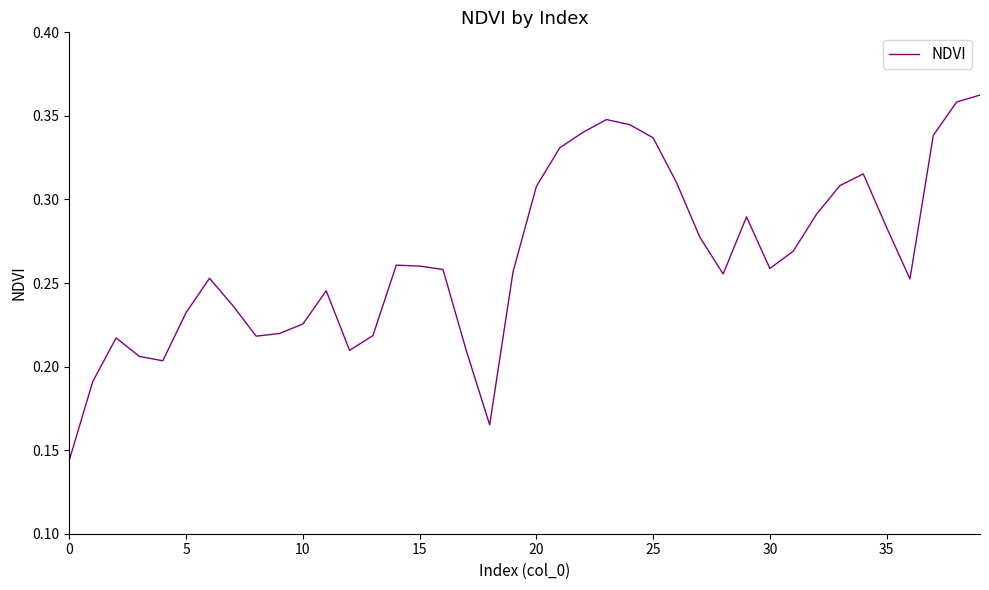

At which category does the chart reach its peak across all series?

39